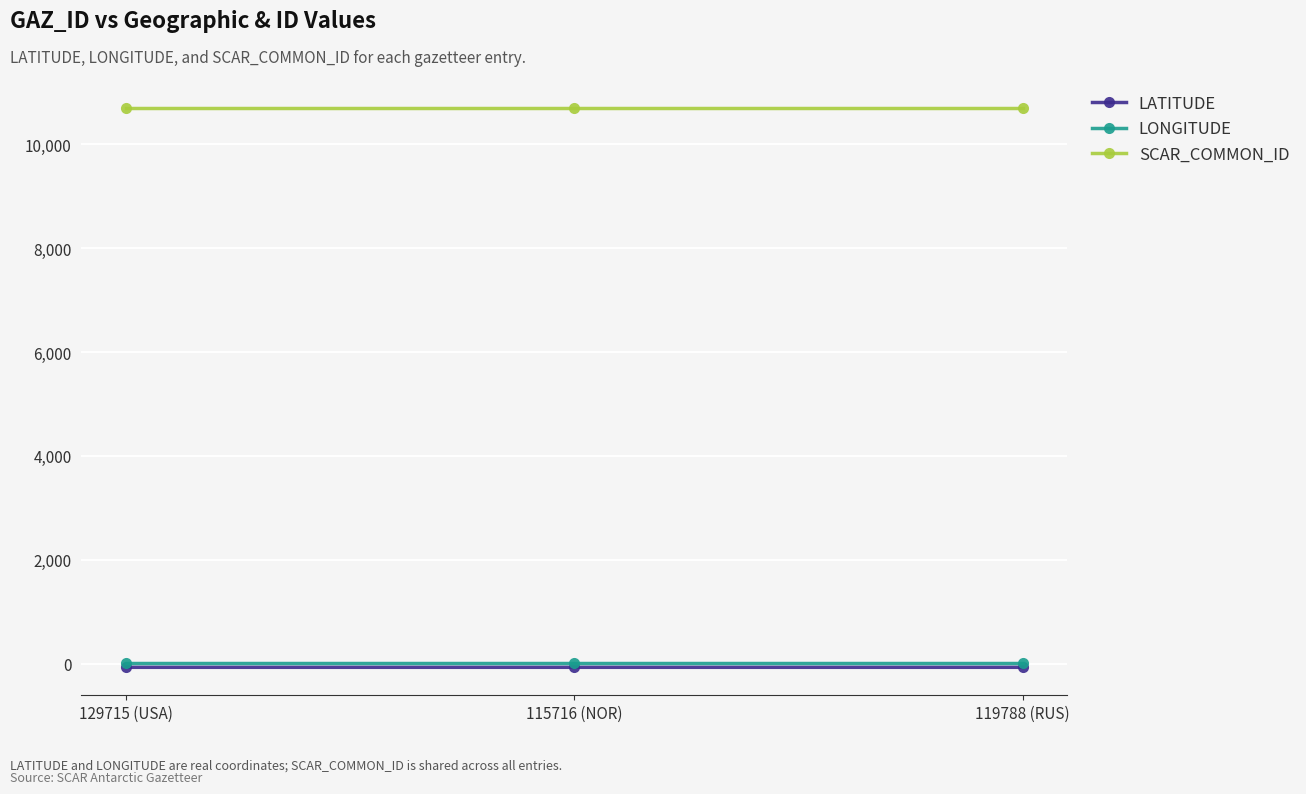

At how many categories does at least one series exceed 7631?

3